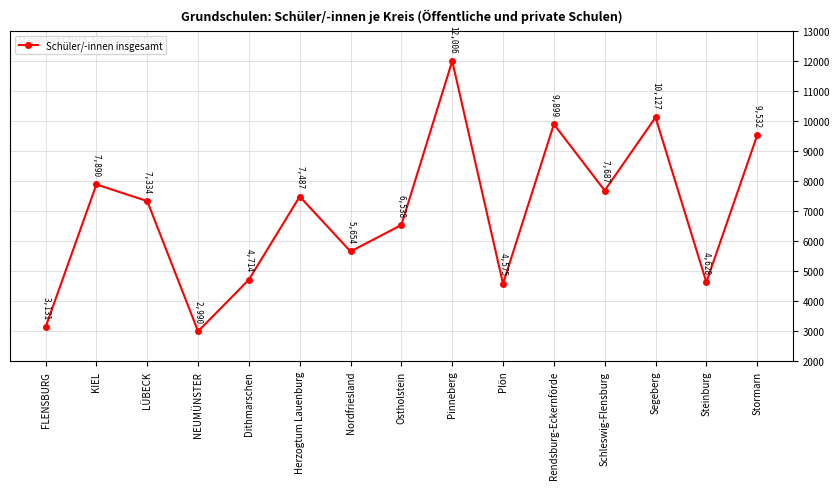

Between Steinburg and Nordfriesland, which is larger?

Nordfriesland